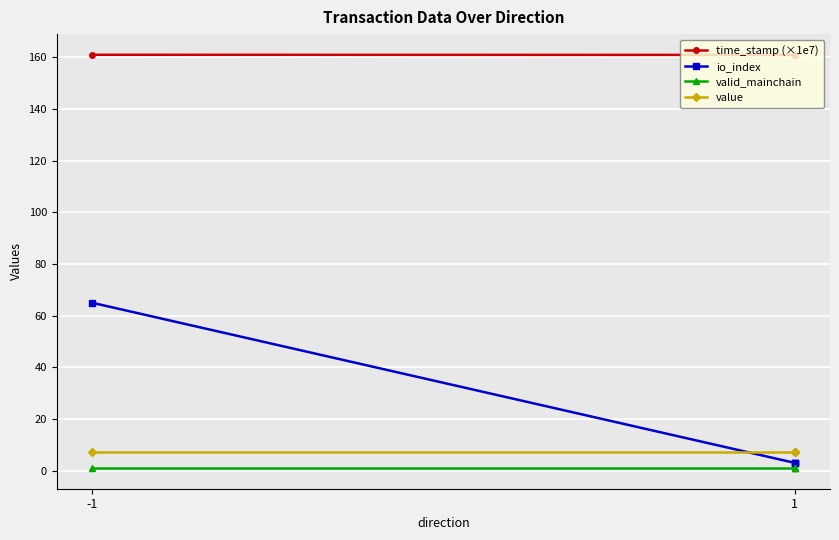

Rank the series by their maximum value, from highest to lowest.

time_stamp (×1e7), io_index, value, valid_mainchain